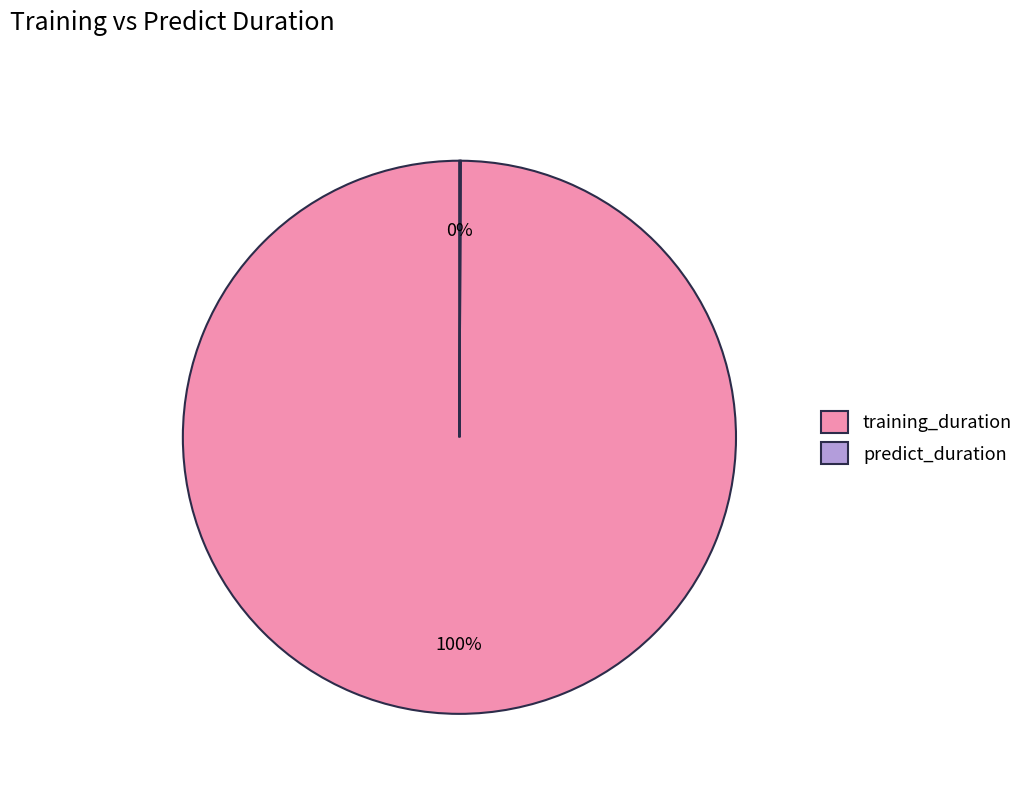

What is the largest slice in the pie chart?

training_duration